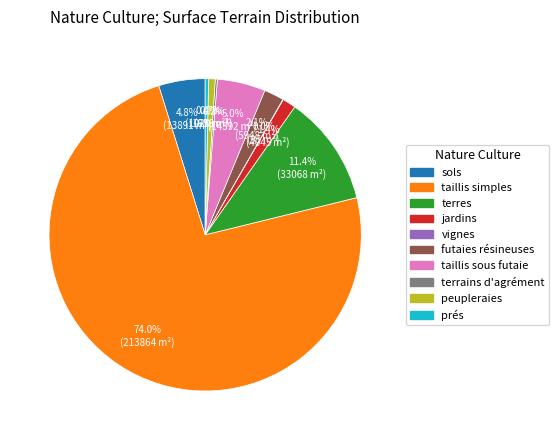

Is there any slice that represents more than half of the pie?

Yes